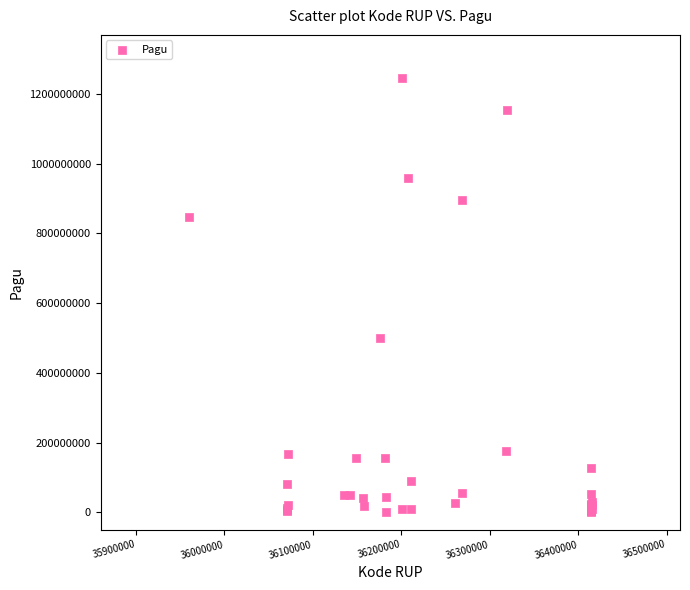

What Y value in the scatter plot is closest to 622840000?

499932000